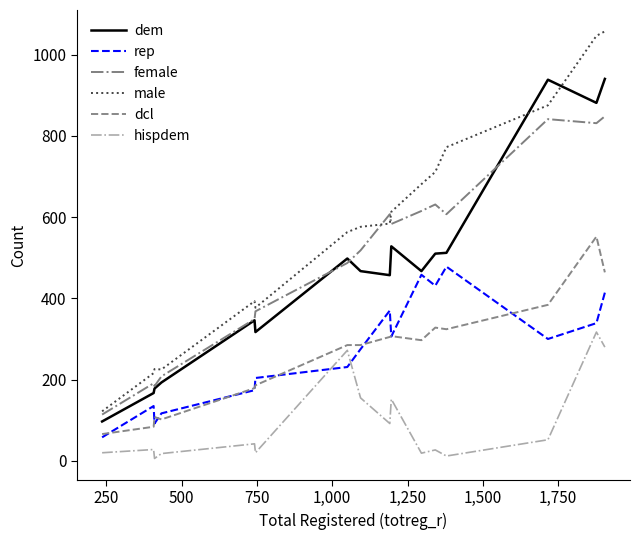

List the series in order of their peak value, lowest first.

hispdem, rep, dcl, female, dem, male